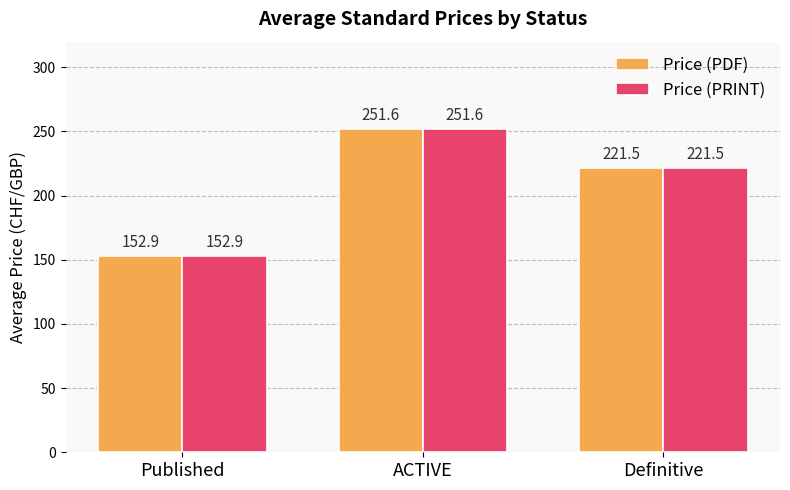

What is the average value of the Price (PRINT) series?

208.7